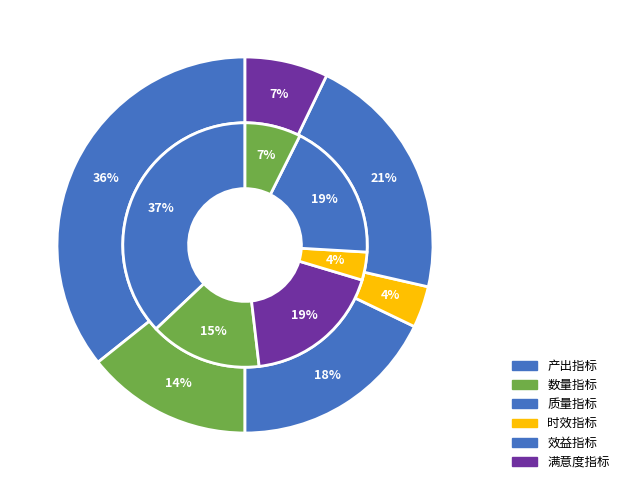

What is the change in value from 数量指标 to 效益指标?

+10